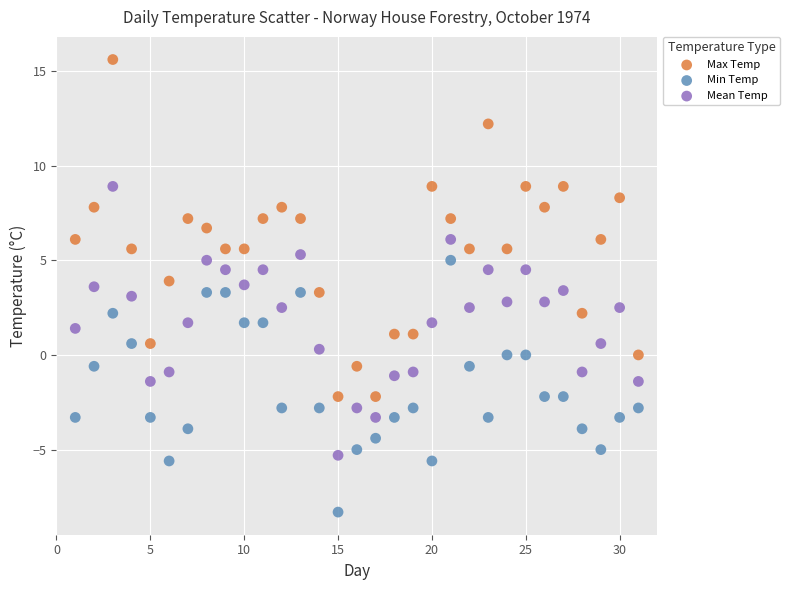

Across all data points, what is the range of Y values (max minus min)?

23.9